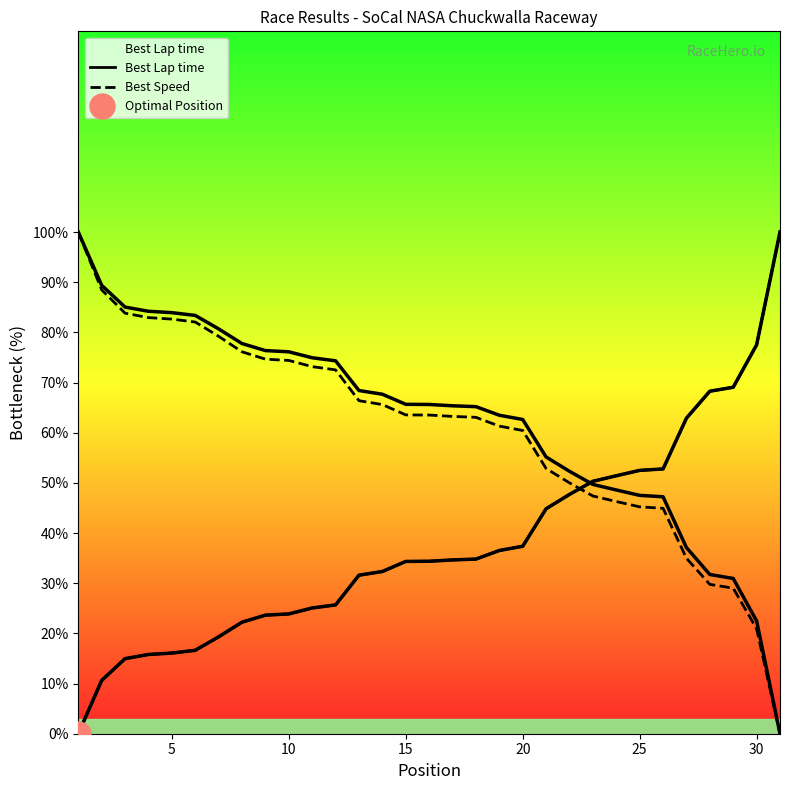

What is the highest value of the Best Lap time series?

100.0